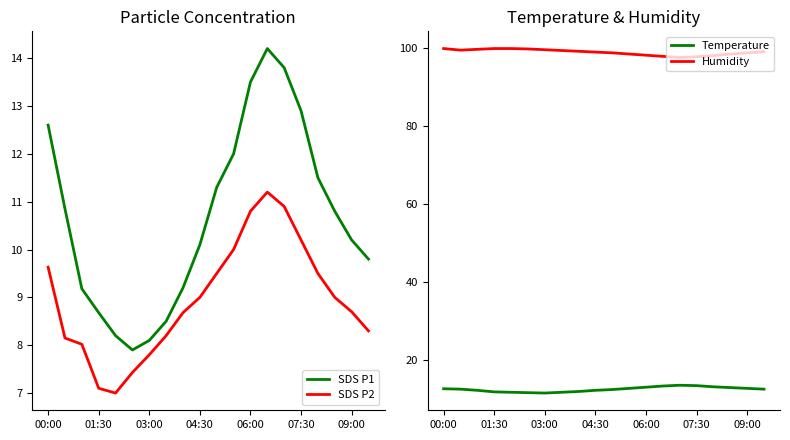

At which label does Temperature first exceed 12?

00:00